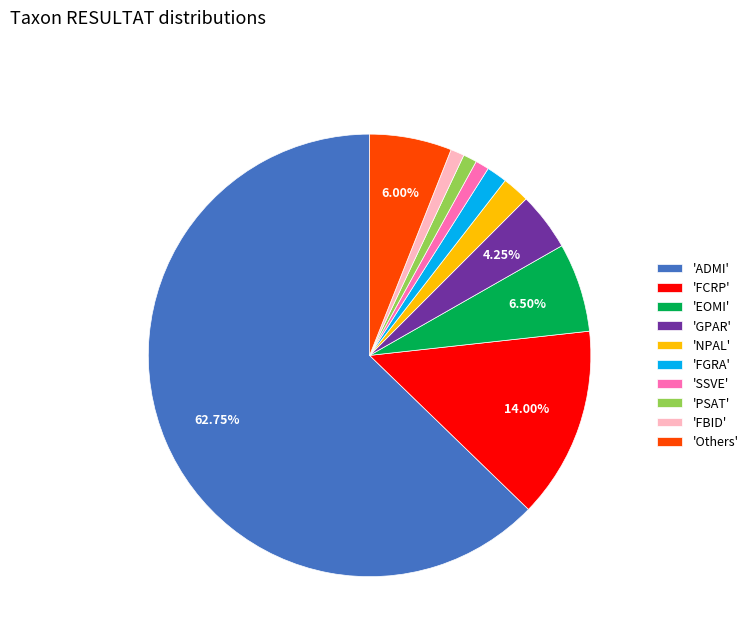

Do 'SSVE' and 'GPAR' together represent more than half of the pie?

No